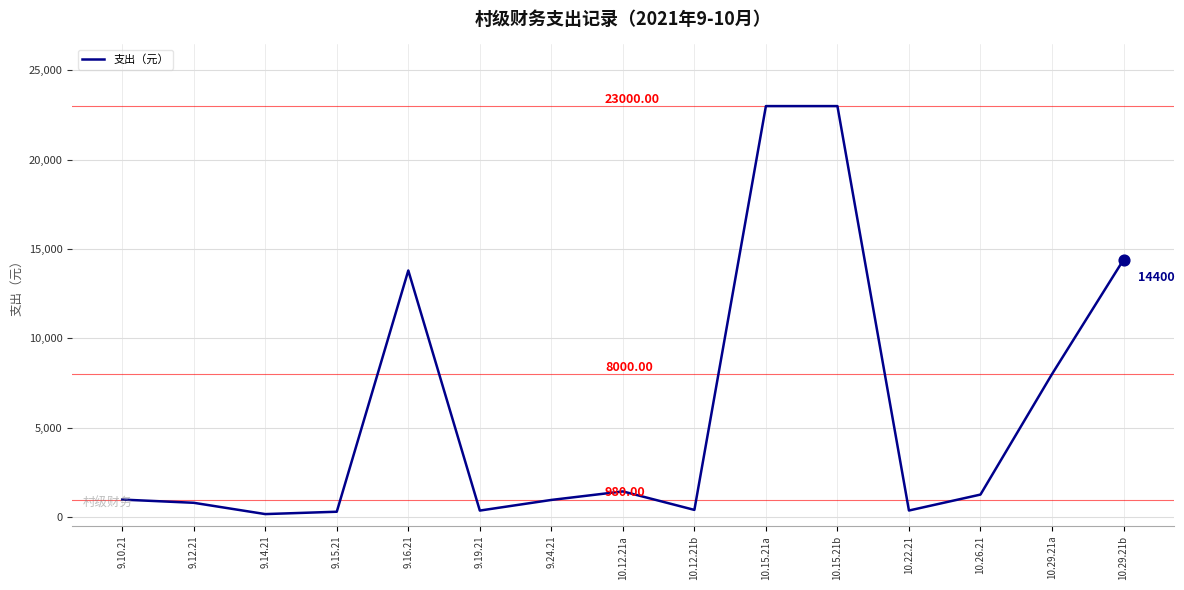

Between 9.14.21 and 9.10.21, which is larger?

9.10.21